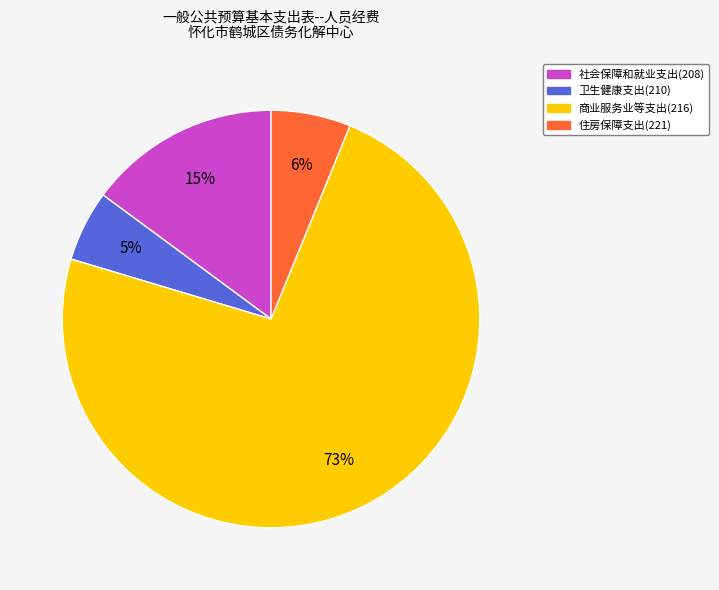

Rank the categories by value from lowest to highest.

卫生健康支出(210), 住房保障支出(221), 社会保障和就业支出(208), 商业服务业等支出(216)